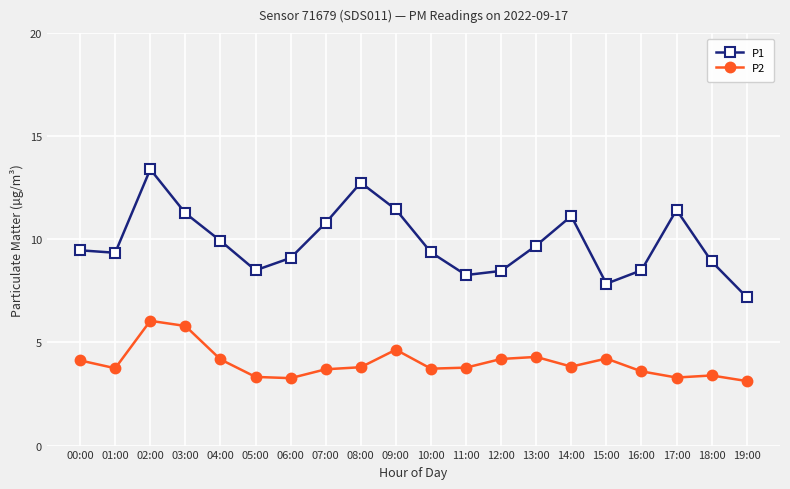

True or false: P1 and P2 intersect in this chart.

False